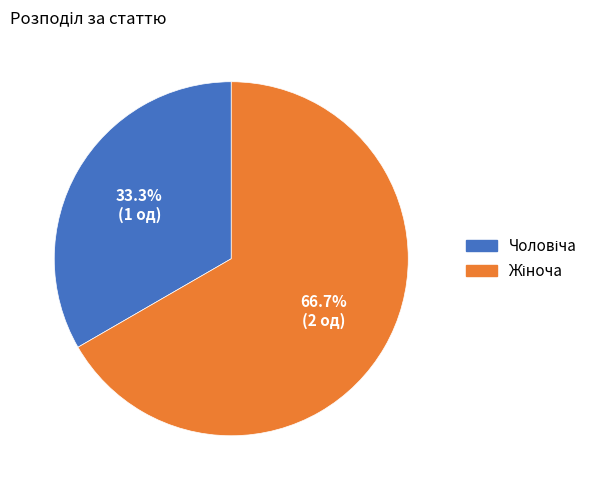

Does any single category account for the majority?

Yes